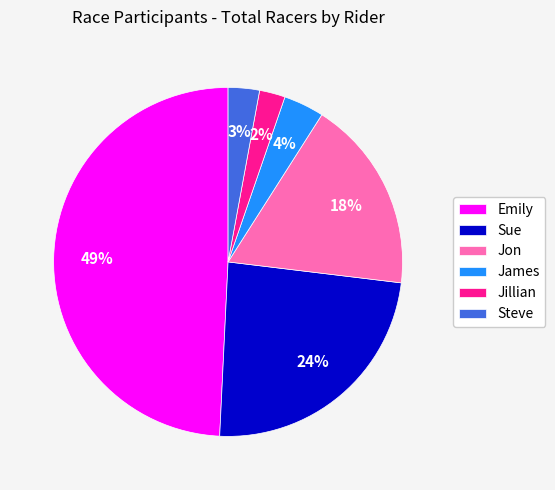

Rank the categories by value from highest to lowest.

Emily, Sue, Jon, James, Steve, Jillian